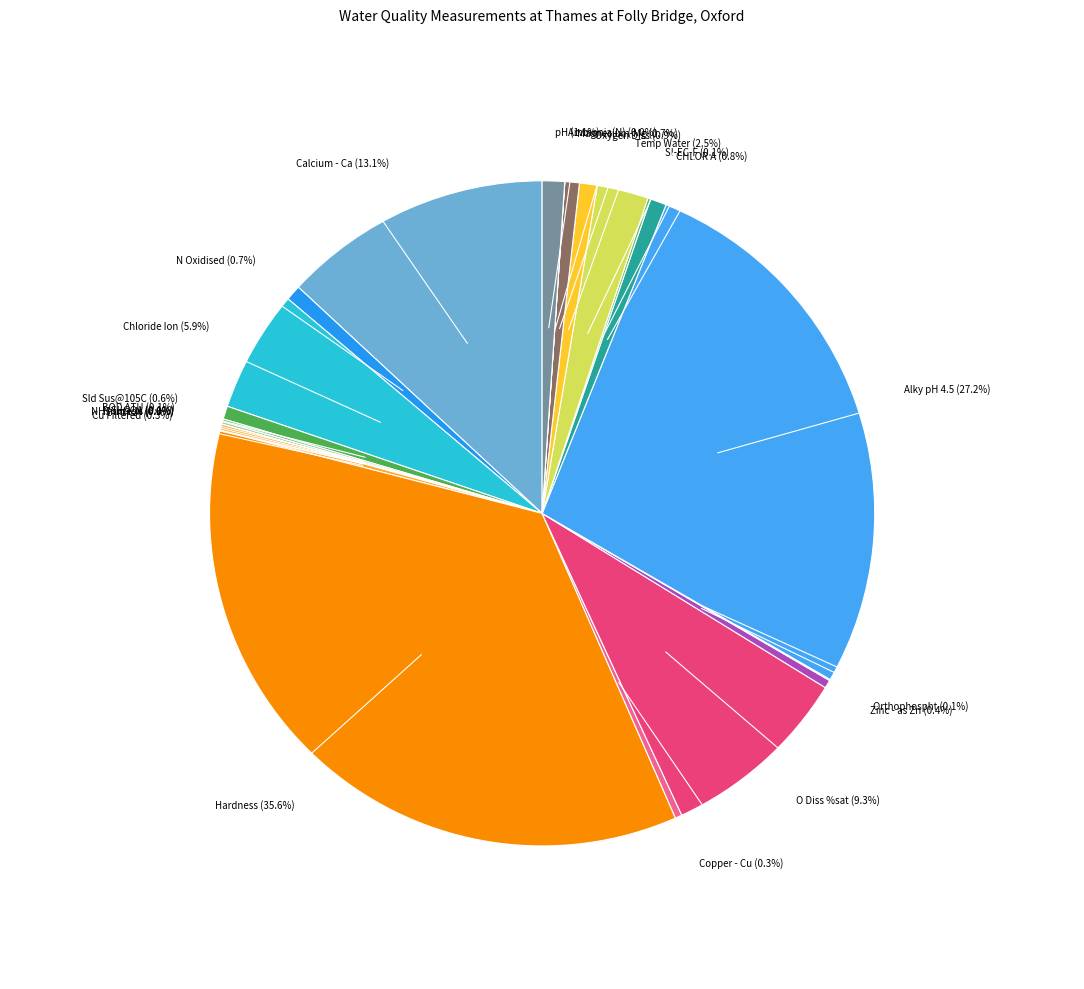

What is the ratio of the value at Chloride Ion to the value at Sld Sus@105C?

9.4